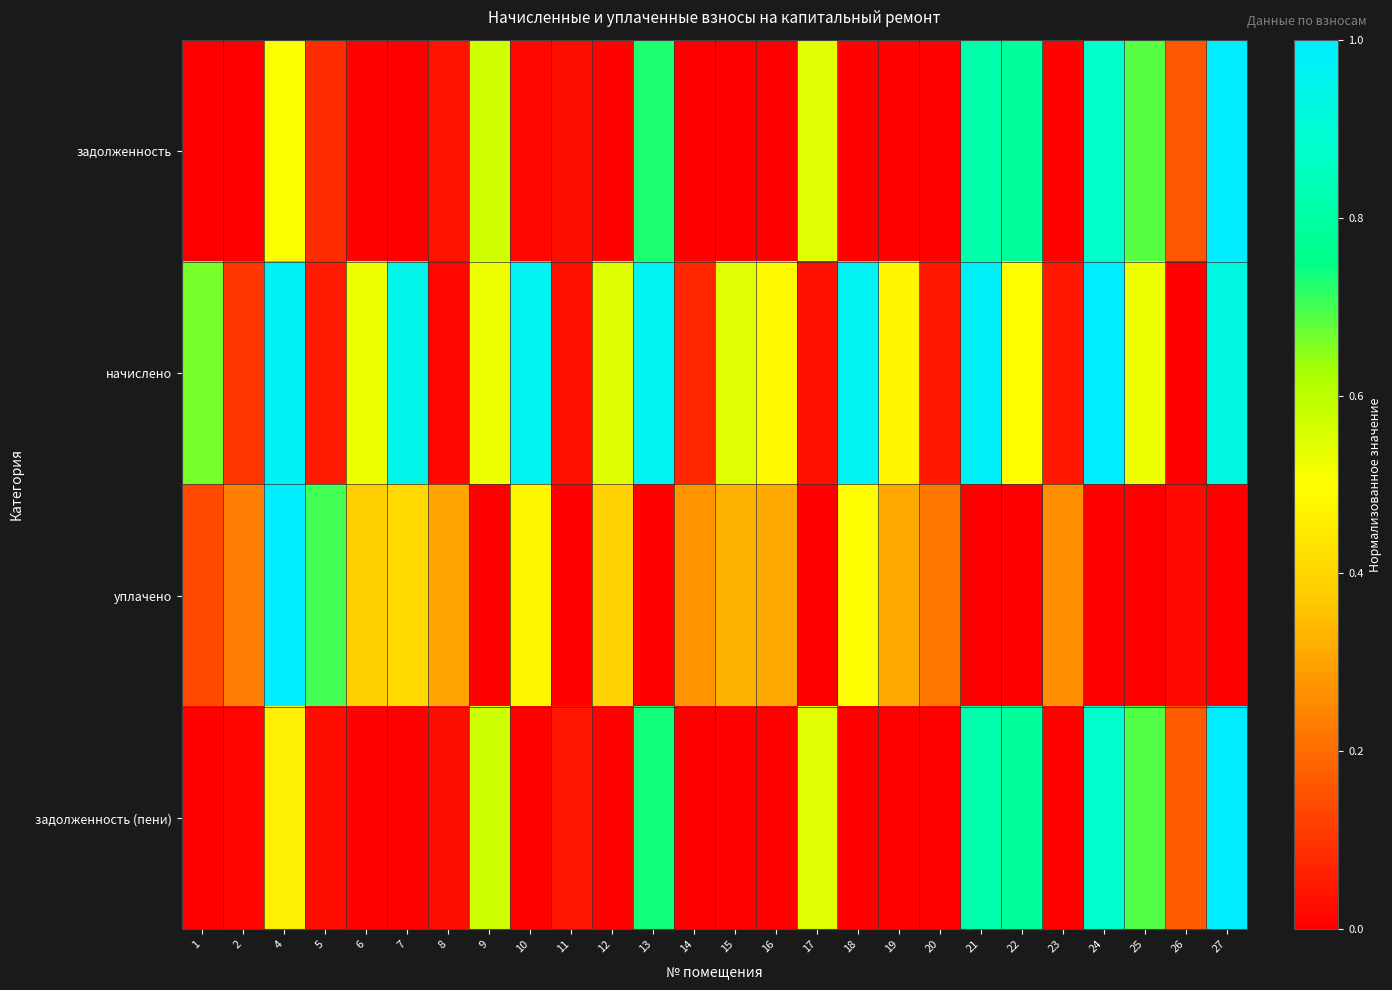

Which label corresponds to the largest value in the chart?

27